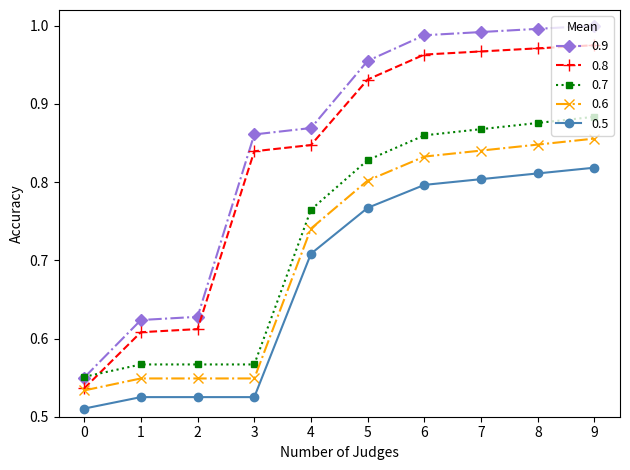

True or false: 0.6 and 0.9 cross at least once.

False